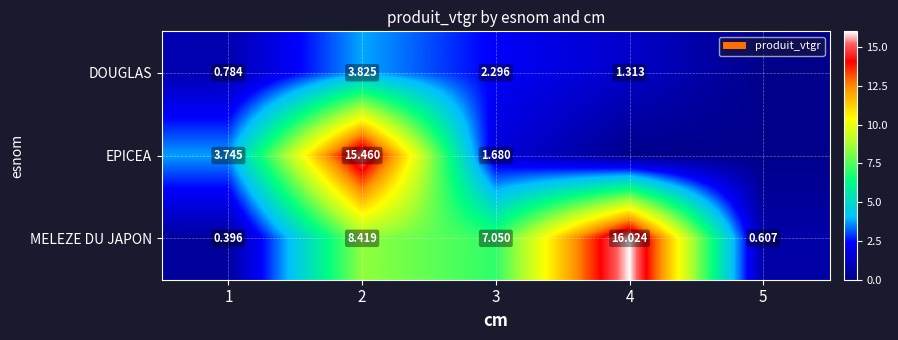

At 3, list the series in order from largest to smallest.

MELEZE DU JAPON, DOUGLAS, EPICEA